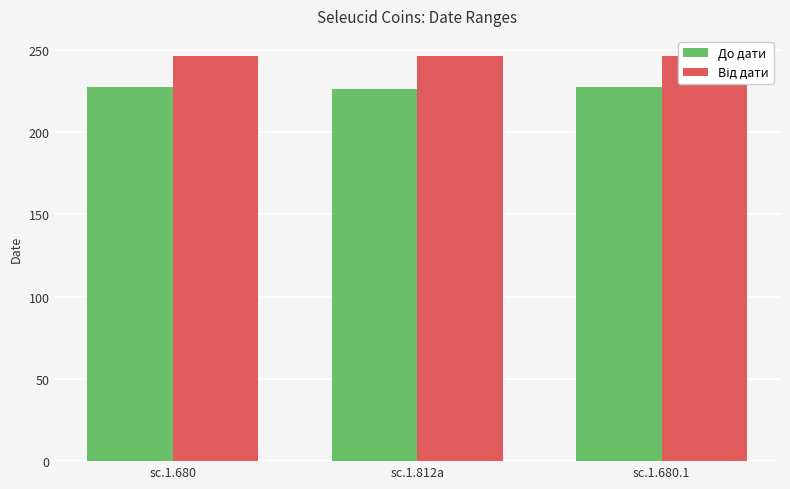

Does the chart contain stacked bars?

No